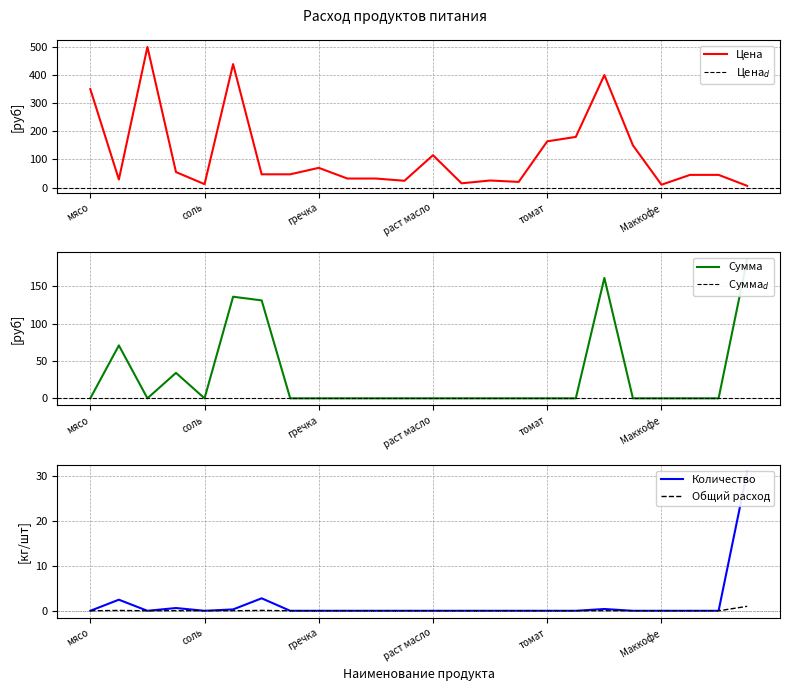

Reading right to left, transcribe all the data shown in this chart.

Цена: 6.0	45.0	45.0	10.0	150.0	400.0	180.0	164.3	20.0	25.0	15.0	115.0	24.0	32.0	32.0	70.0	47.0	47.0	438.9	12.0	55.0	500.0	28.6	350.0
Сумма: 186.0	0.0	0.0	0.0	0.0	161.2	0.0	0.0	0.0	0.0	0.0	0.0	0.0	0.0	0.0	0.0	0.0	131.1	136.1	0.0	34.1	0.0	70.9	0.0
Количество: 31.0	0.0	0.0	0.0	0.0	0.4	0.0	0.0	0.0	0.0	0.0	0.0	0.0	0.0	0.0	0.0	0.0	2.8	0.3	0.0	0.6	0.0	2.5	0.0
Общий расход: 1.0	0.0	0.0	0.0	0.0	0.0	0.0	0.0	0.0	0.0	0.0	0.0	0.0	0.0	0.0	0.0	0.0	0.1	0.0	0.0	0.0	0.0	0.1	0.0